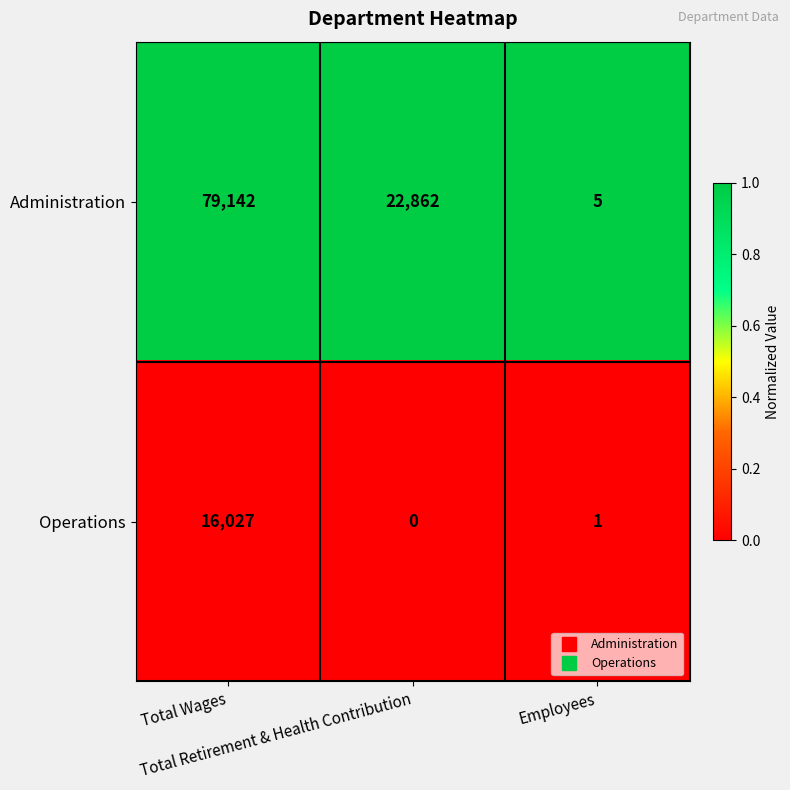

Which series has the widest spread of values?

Administration